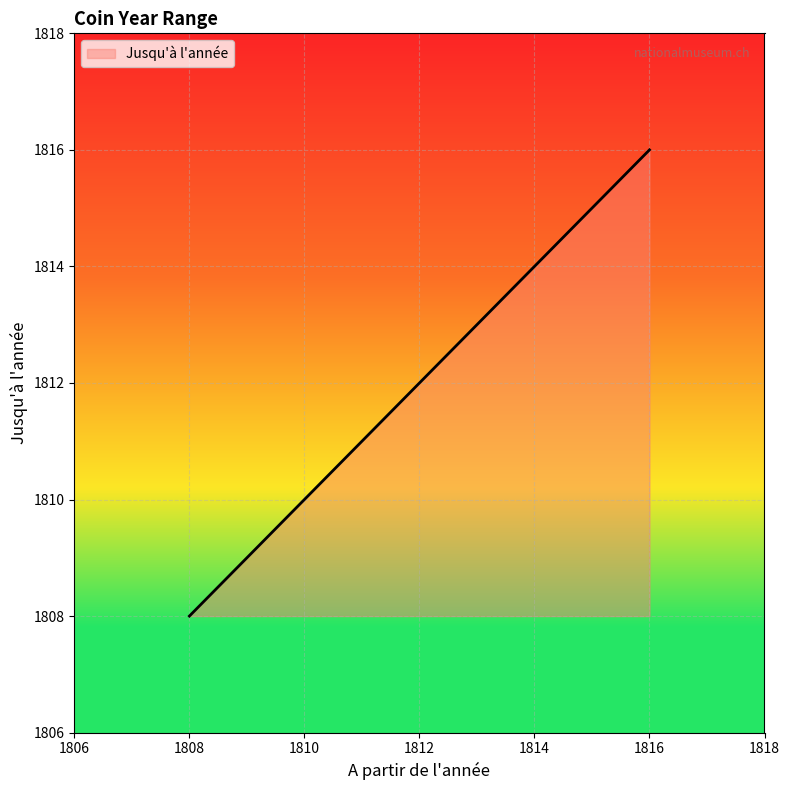

Count the number of data series in this chart.

1